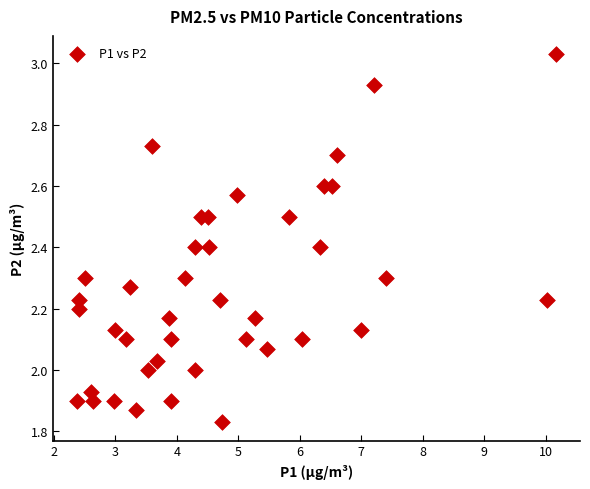

What is the range of X values (max minus min)?

7.8